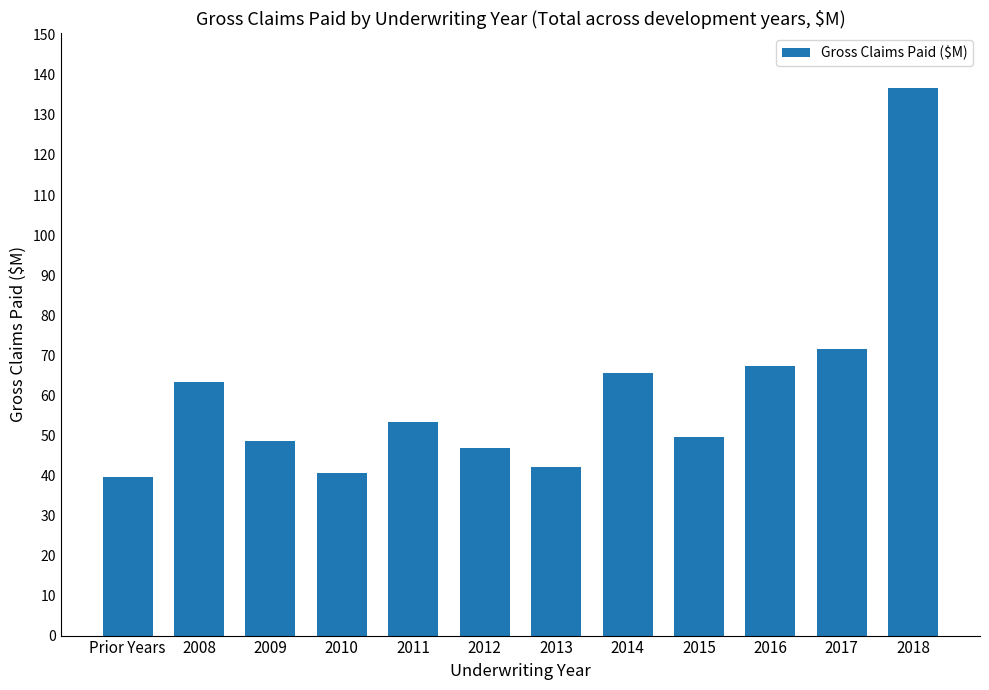

What is the minimum value shown in the chart?

39.5